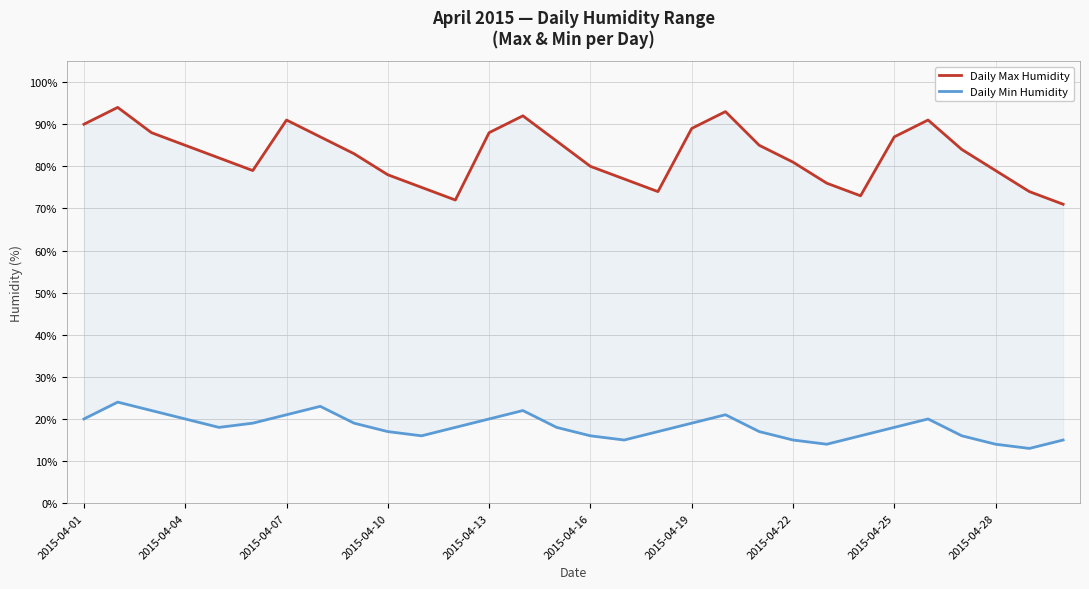

Reading left to right, extract all data points from this chart.

Daily Max Humidity: 90	94	88	85	82	79	91	87	83	78	75	72	88	92	86	80	77	74	89	93	85	81	76	73	87	91	84	79	74	71
Daily Min Humidity: 20	24	22	20	18	19	21	23	19	17	16	18	20	22	18	16	15	17	19	21	17	15	14	16	18	20	16	14	13	15